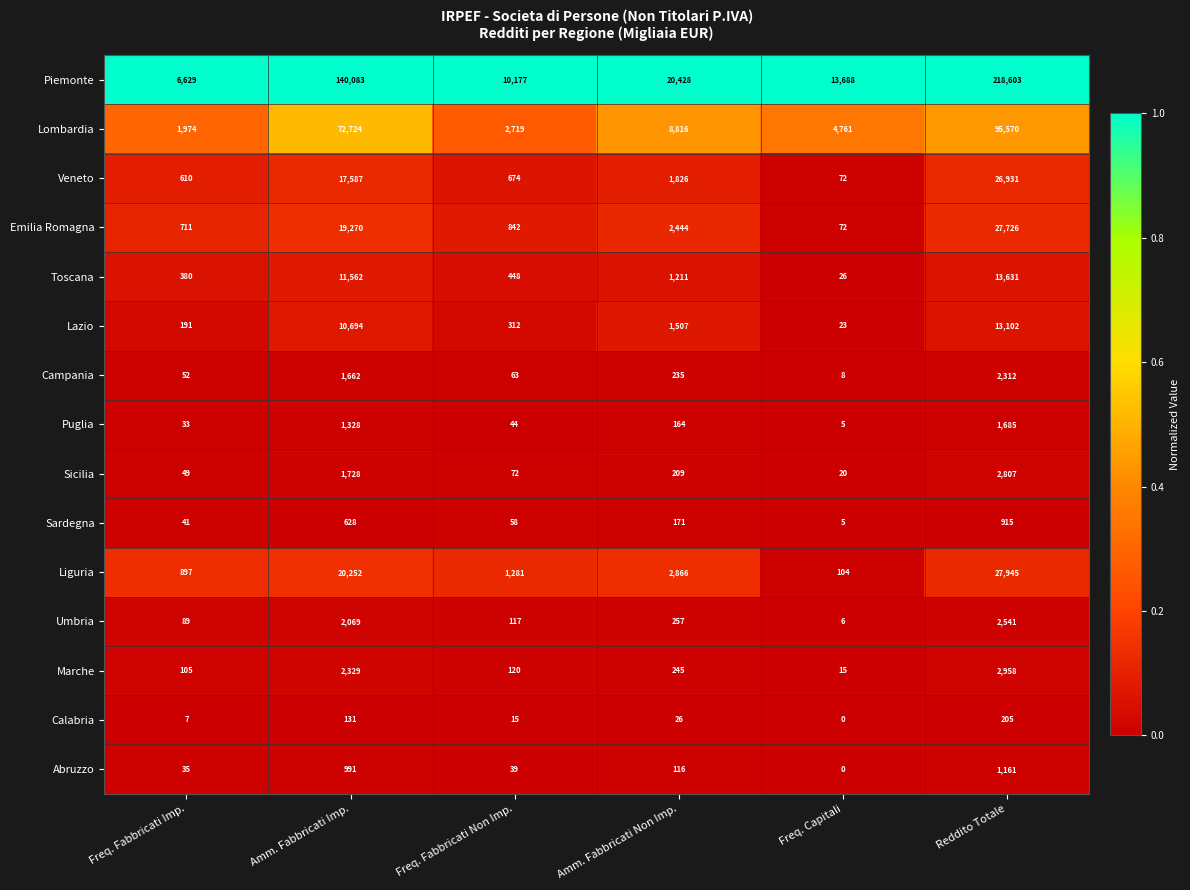

At which label does Marche reach its minimum?

Freq. Capitali